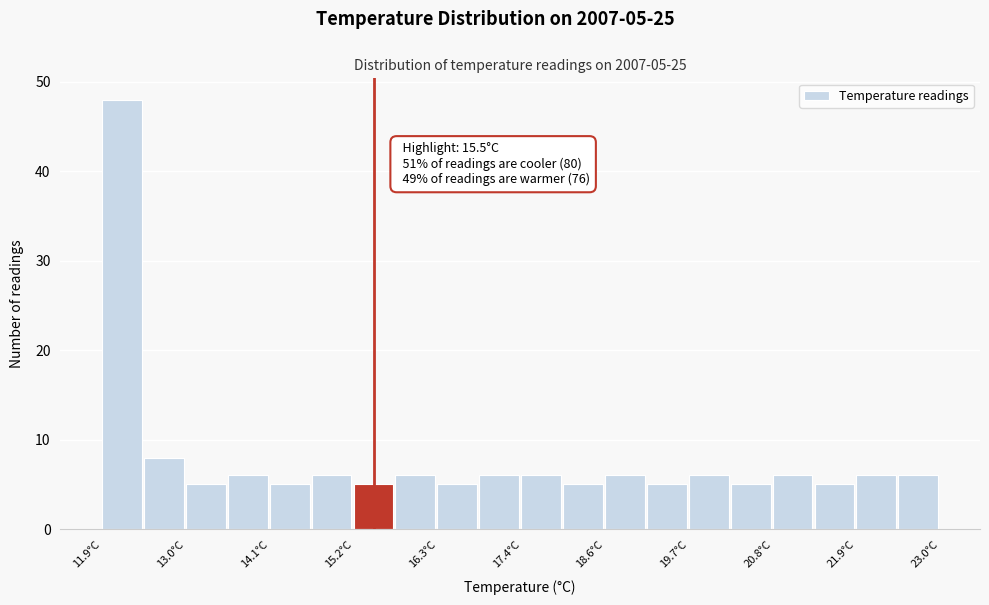

Around what value on the x-axis is the tallest bar? Give the approximate position of its centre, as read against the axis.

12.2